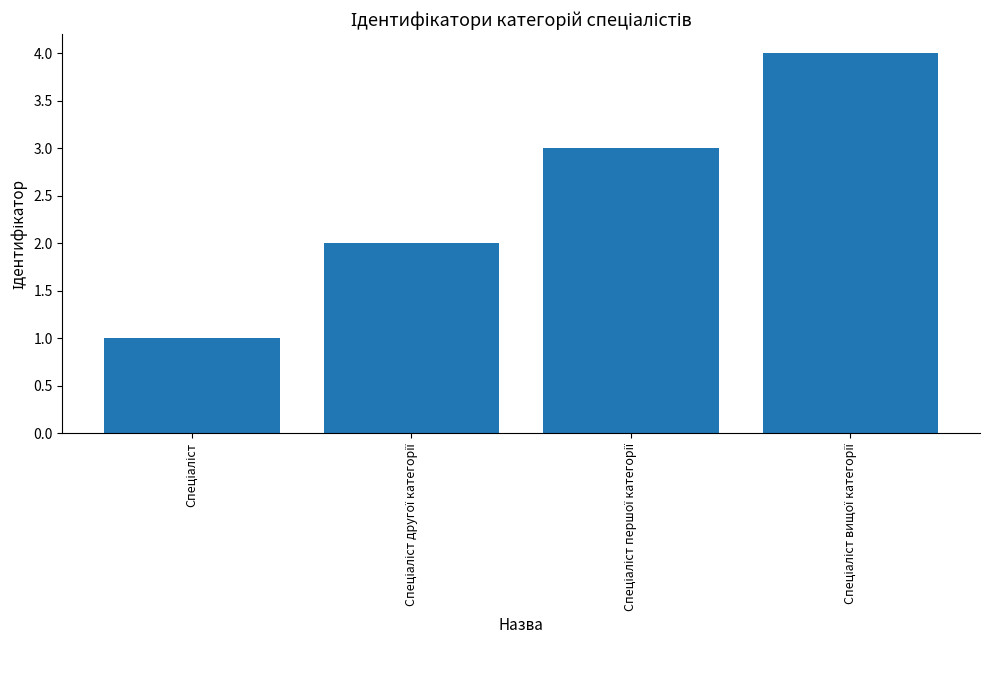

What is the maximum value shown in the chart?

4